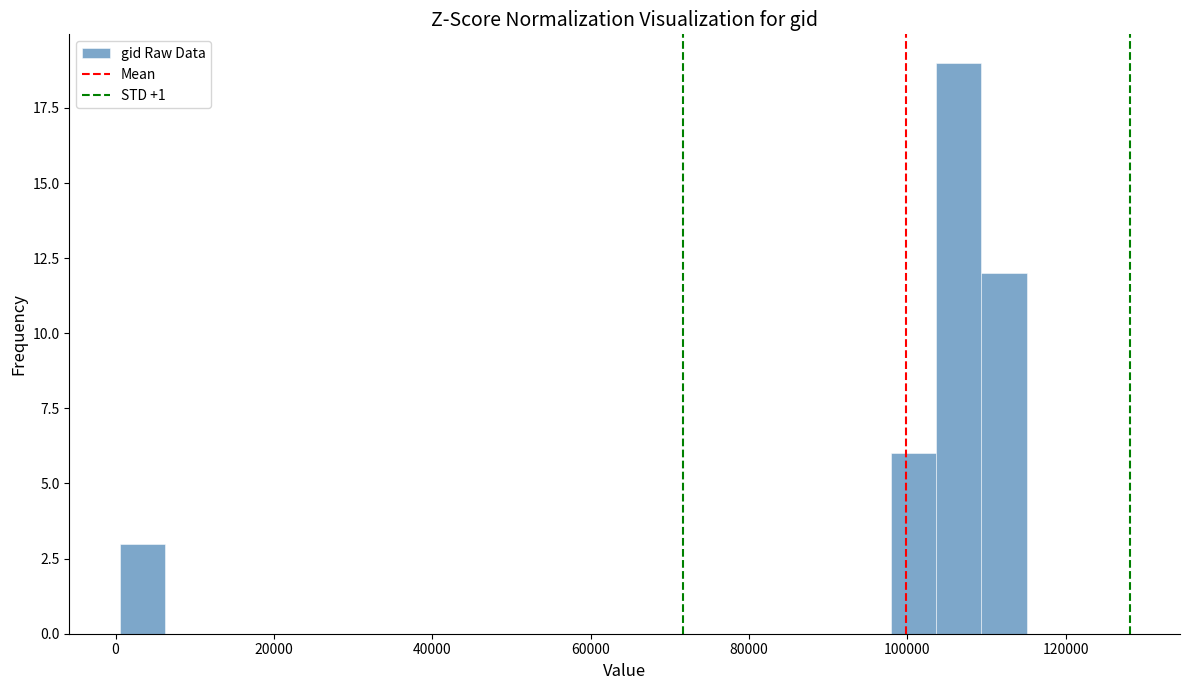

Around what value on the x-axis is the tallest bar? Give the approximate position of its centre, as read against the axis.

106000